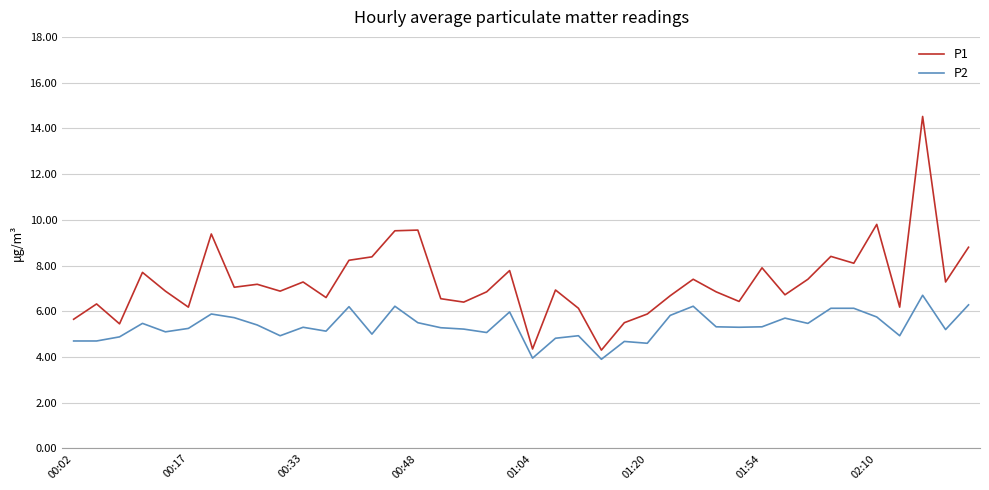

Which series has the largest range (max minus min)?

P1